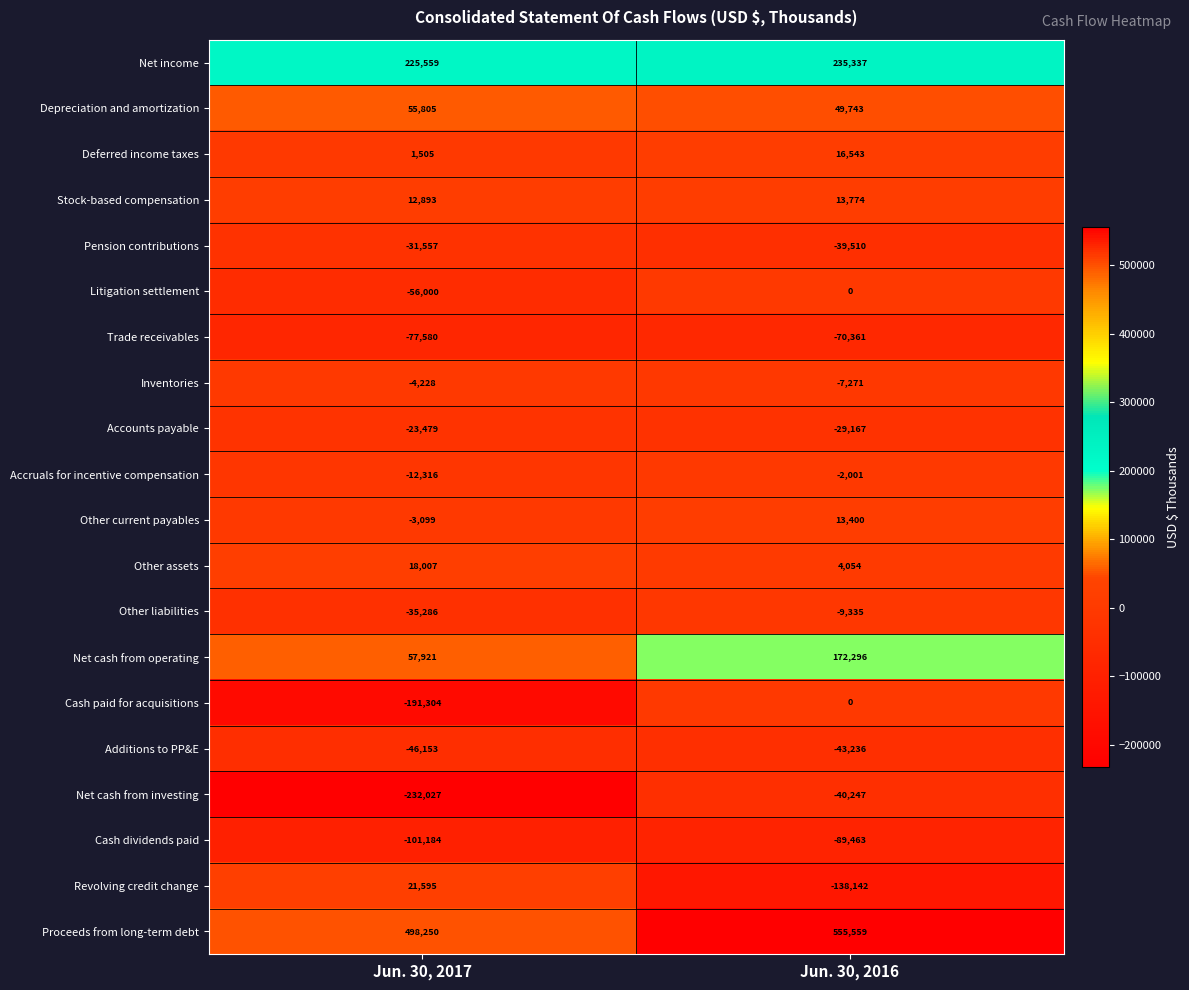

What is the minimum value shown in the chart?

-232027